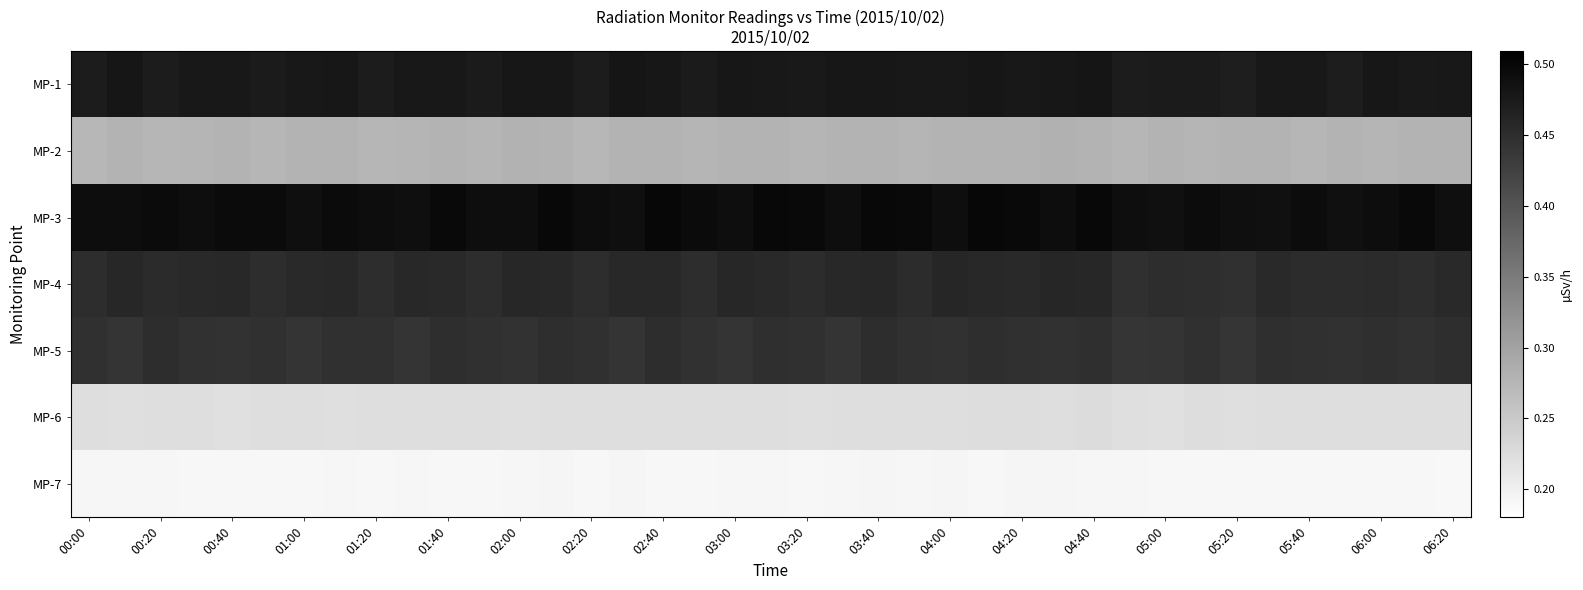

Rank the series by their maximum value, from highest to lowest.

MP-3, MP-1, MP-4, MP-5, MP-2, MP-6, MP-7